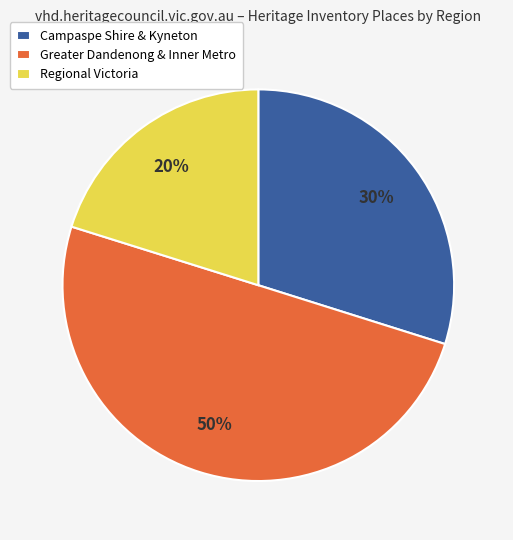

The Greater Dandenong & Inner Metro slice represents 50% of the pie. True or false?

True